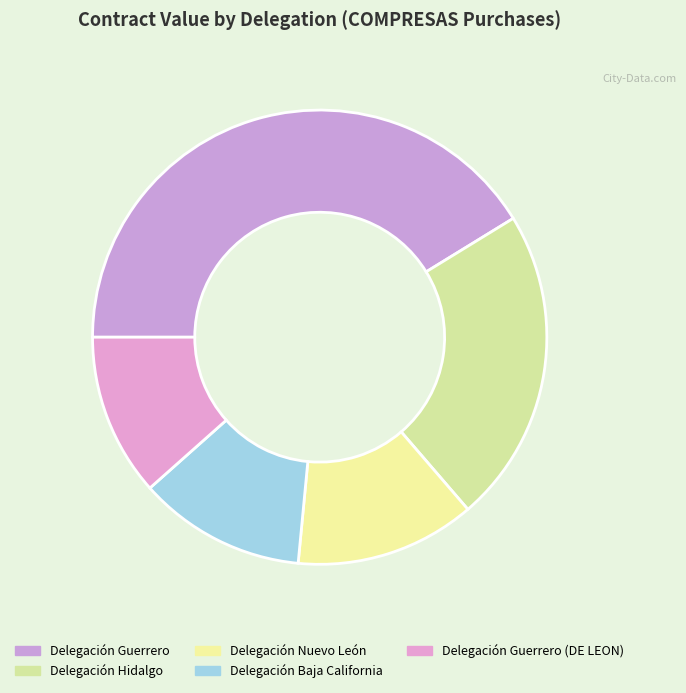

How many segments does this pie chart have?

5